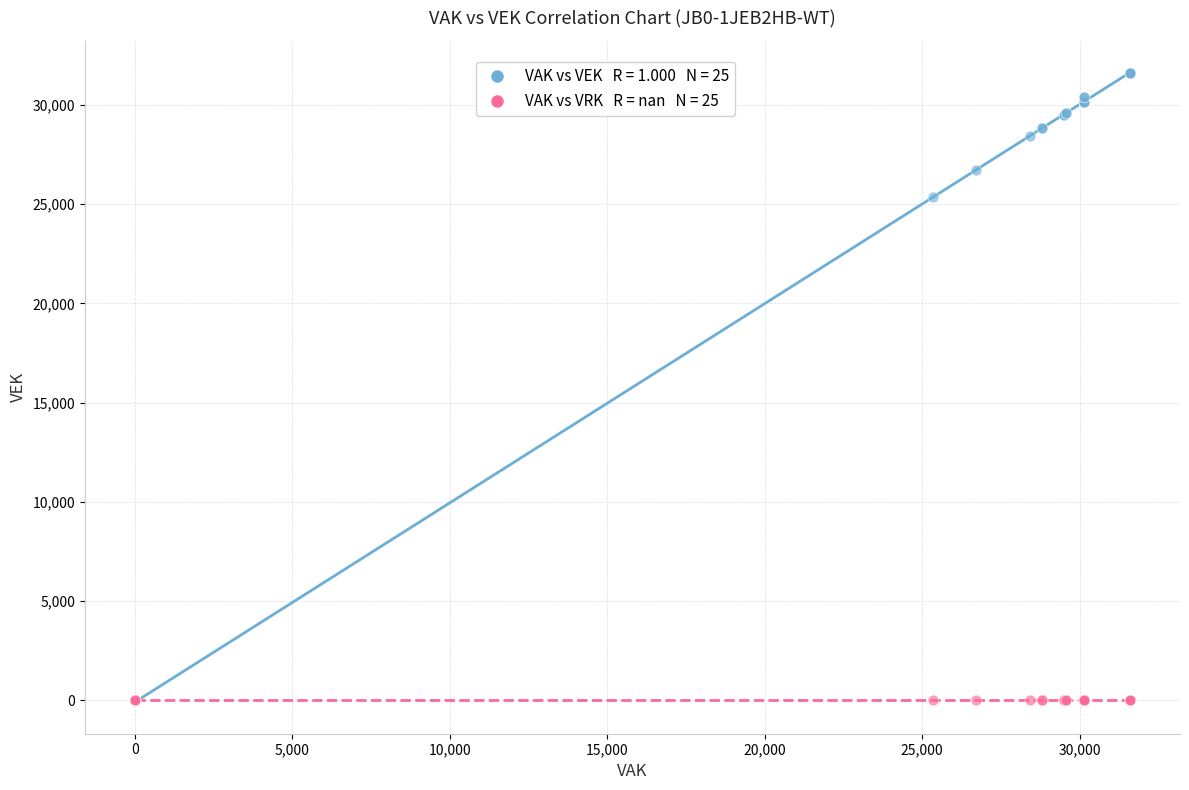

Across all series, what Y value is closest to 15801?

25358